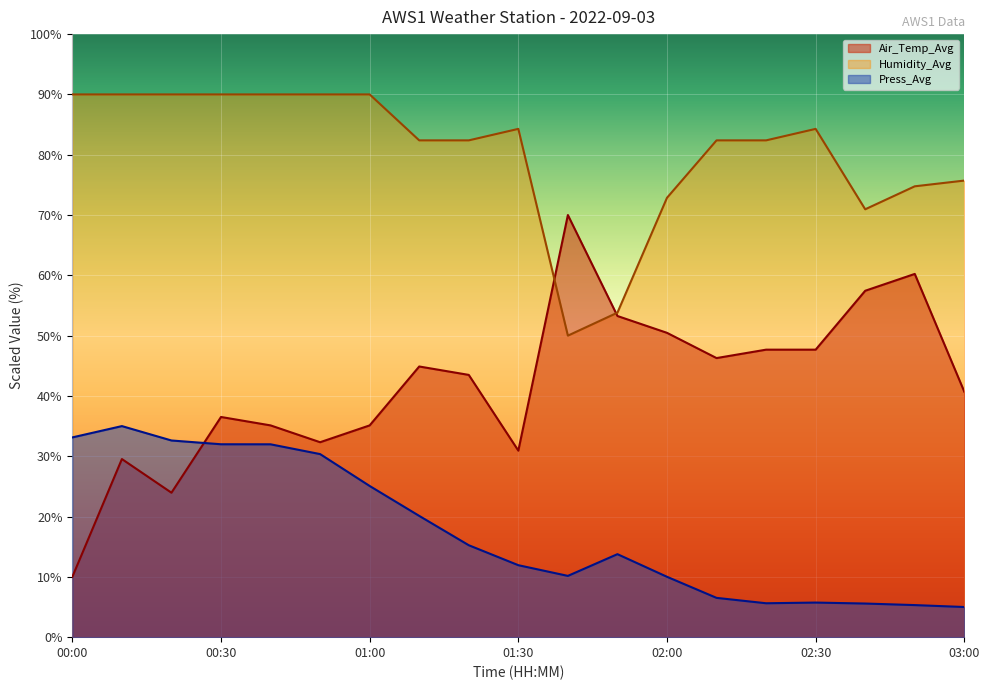

At which category is the sum across all series the highest?

00:30